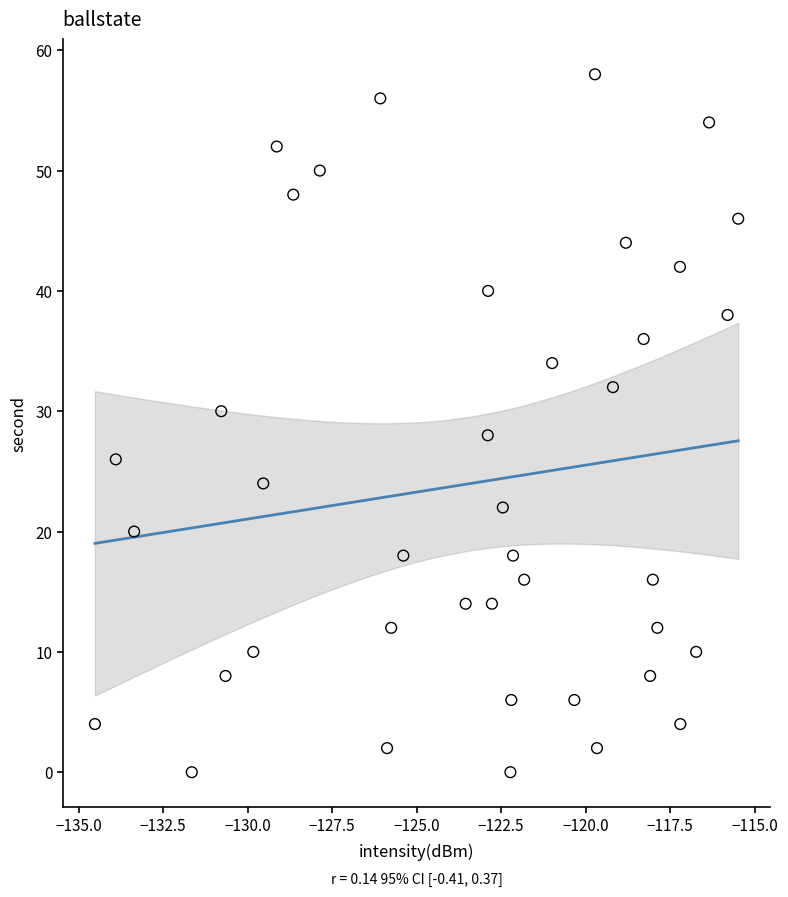

What is the range of Y values (max minus min)?

58